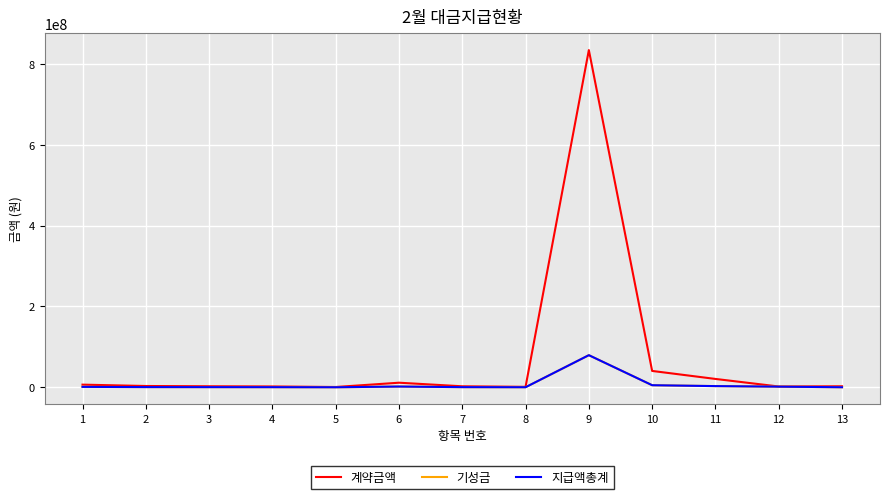

Reading left to right, what are all the values shown in this chart?

계약금액: 1=6600000	2=3240000	3=2580000	4=2112000	5=765600	6=11376410	7=2520000	8=1200000	9=833987000	10=40500000	11=20700000	12=2000000	13=2560000
기성금: 1=1100000	2=540000	3=430000	4=352000	5=127600	6=1897210	7=420000	8=200000	9=79470630	10=5175000	11=2970000	12=1640000	13=170000
지급액총계: 1=1100000	2=540000	3=430000	4=352000	5=127600	6=1897210	7=420000	8=200000	9=79470630	10=5175000	11=2970000	12=1640000	13=170000